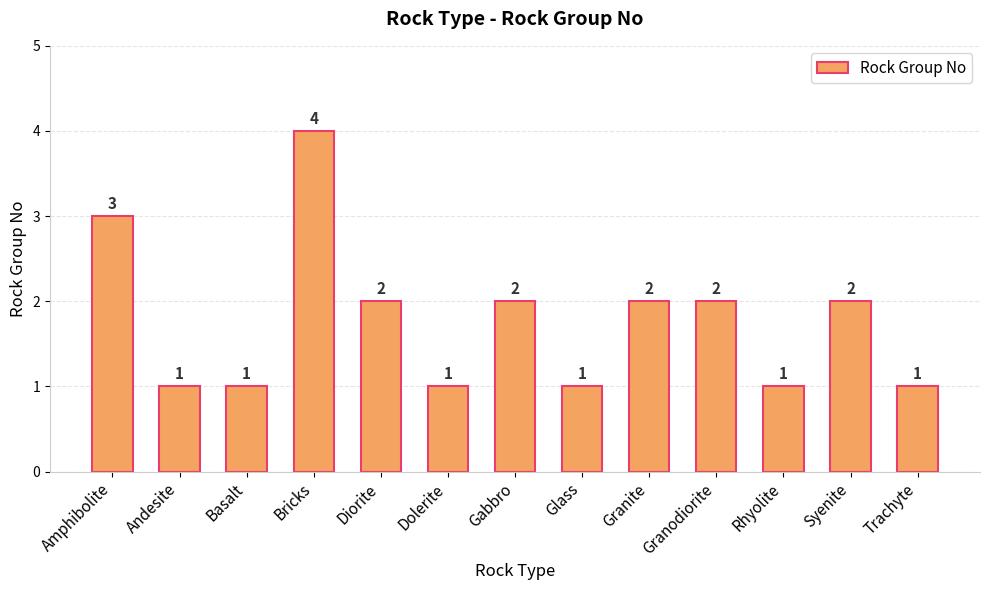

True or false: the data shows 1 at Granite.

False